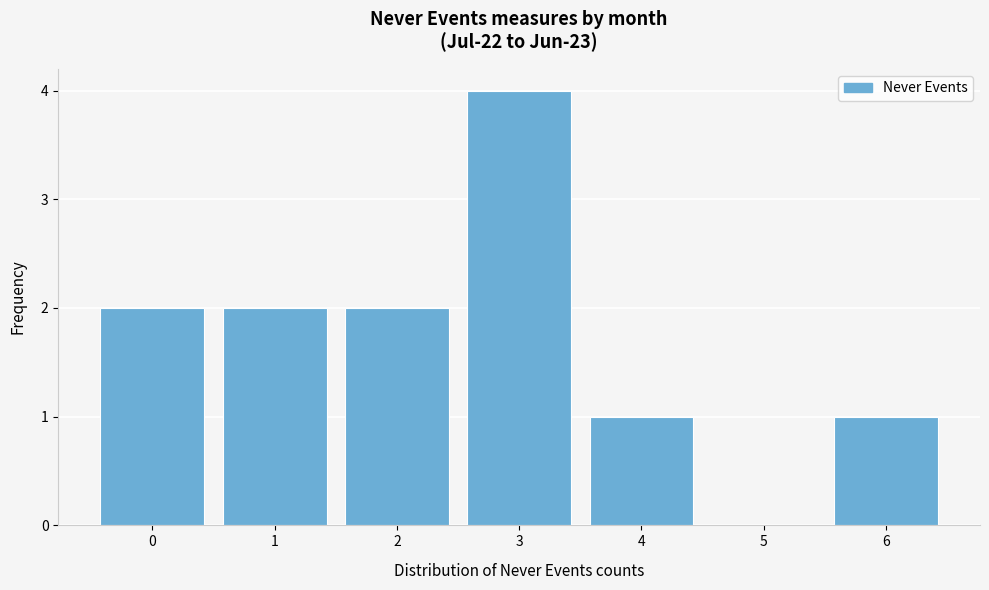

Reading left to right, extract all data points from this chart.

0=2	1=2	2=2	3=4	4=1	5=0	6=1